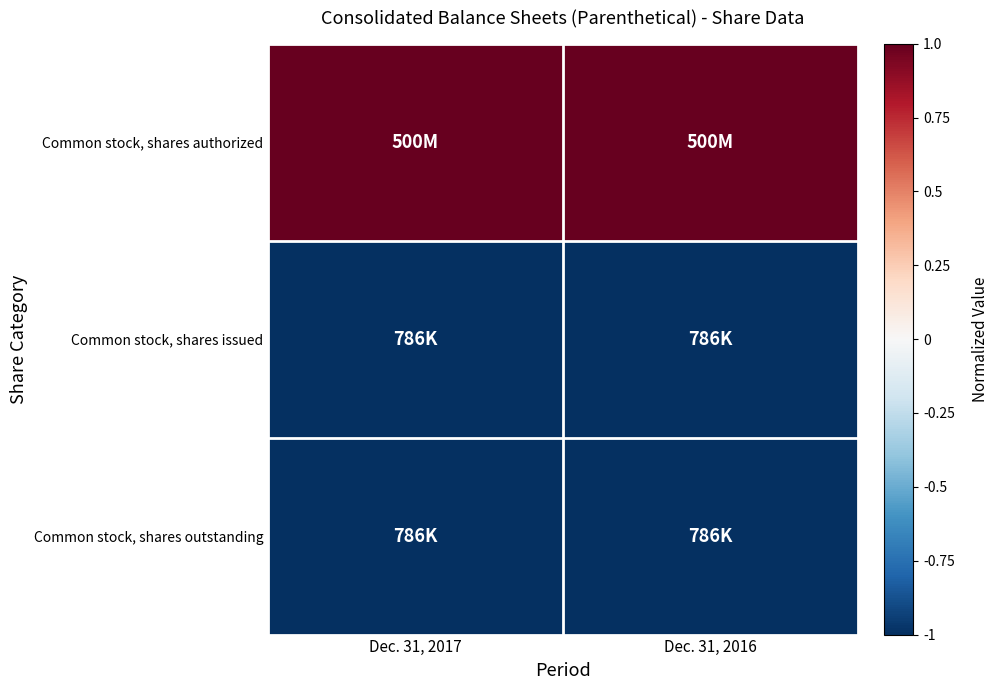

What is the total value across all series at Dec. 31, 2017?

-1